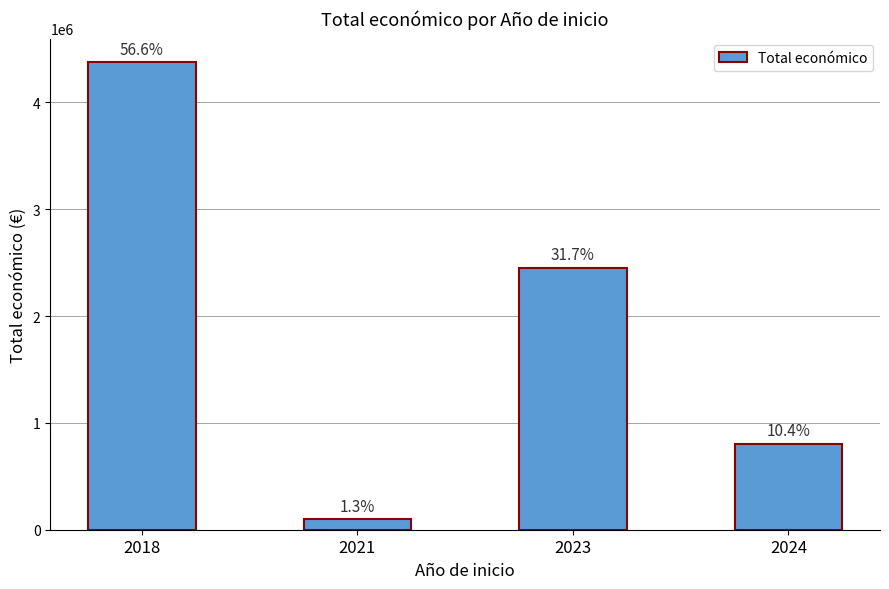

List the labels in order of value, smallest first.

2021, 2024, 2023, 2018